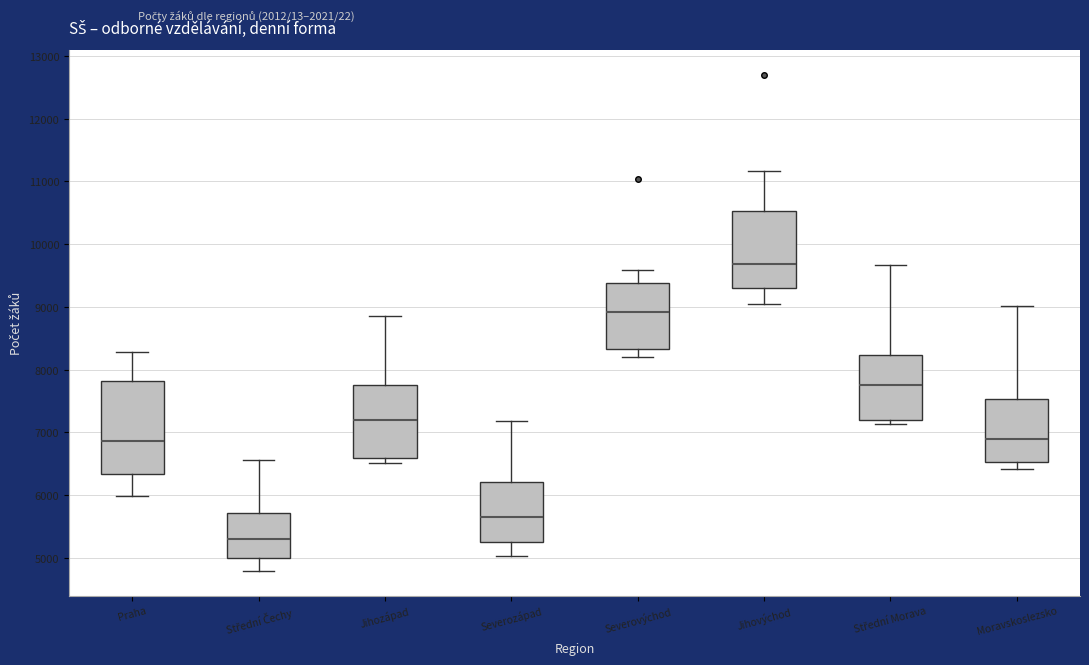

Which box's median line is the lowest?

Střední Čechy